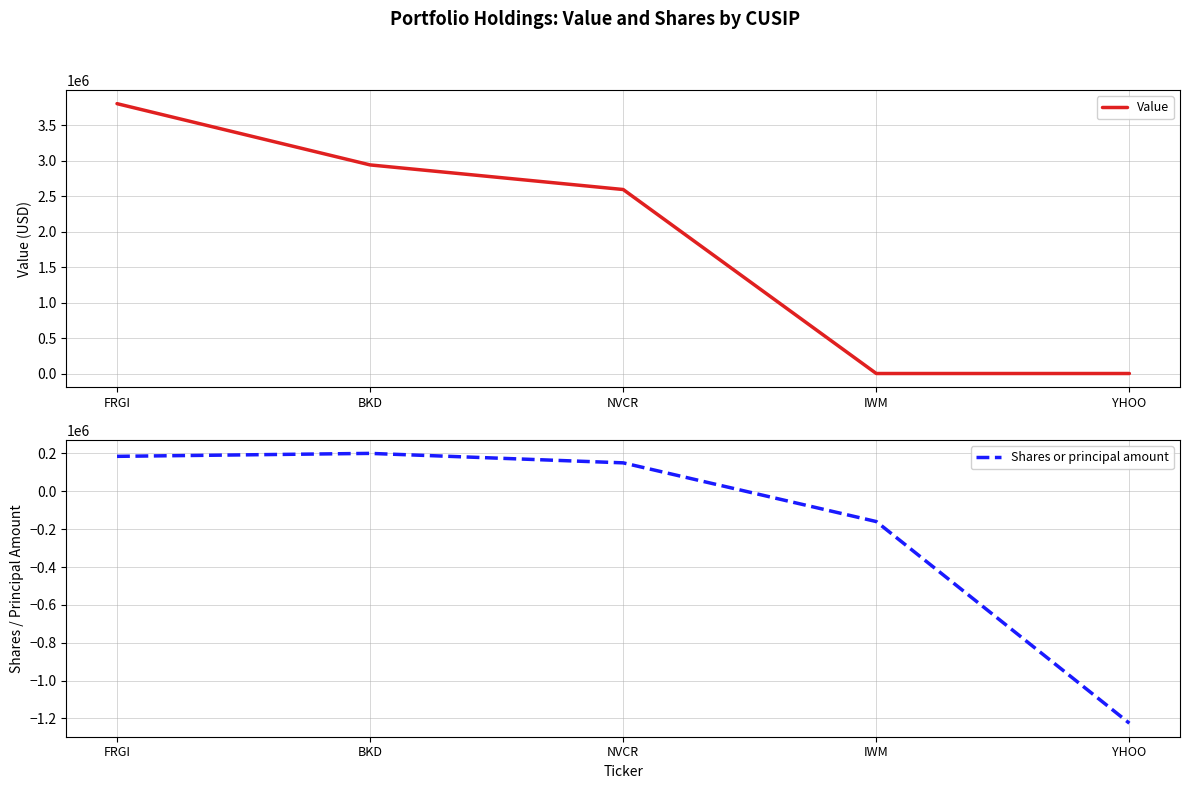

Does the chart display data point markers on the line(s)?

No